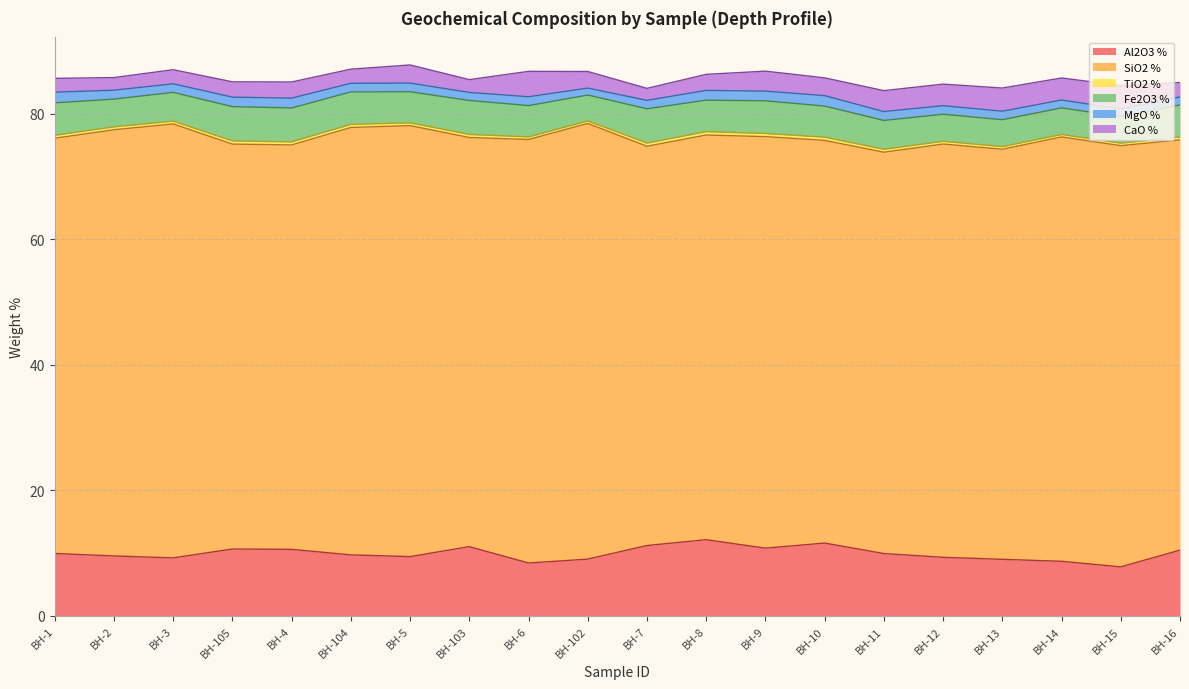

What is the maximum value shown in the chart?

69.4